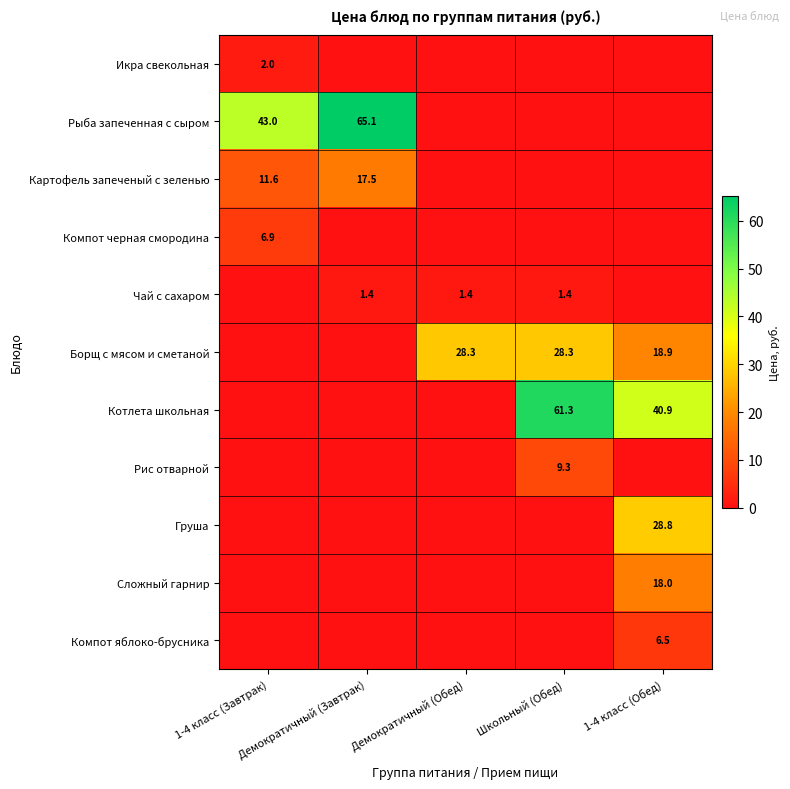

What is the spread (max minus min) of values at Школьный (Обед)?

61.3